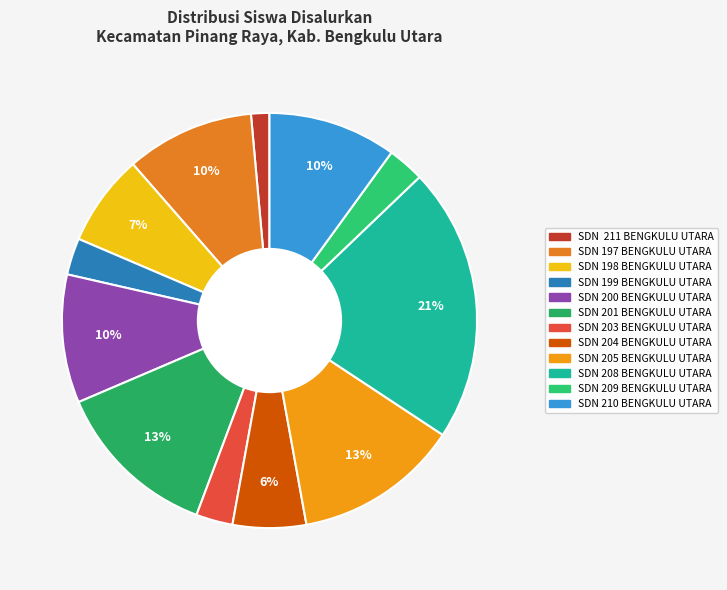

Which has a higher value, SDN 199 BENGKULU UTARA or SDN 210 BENGKULU UTARA?

SDN 210 BENGKULU UTARA